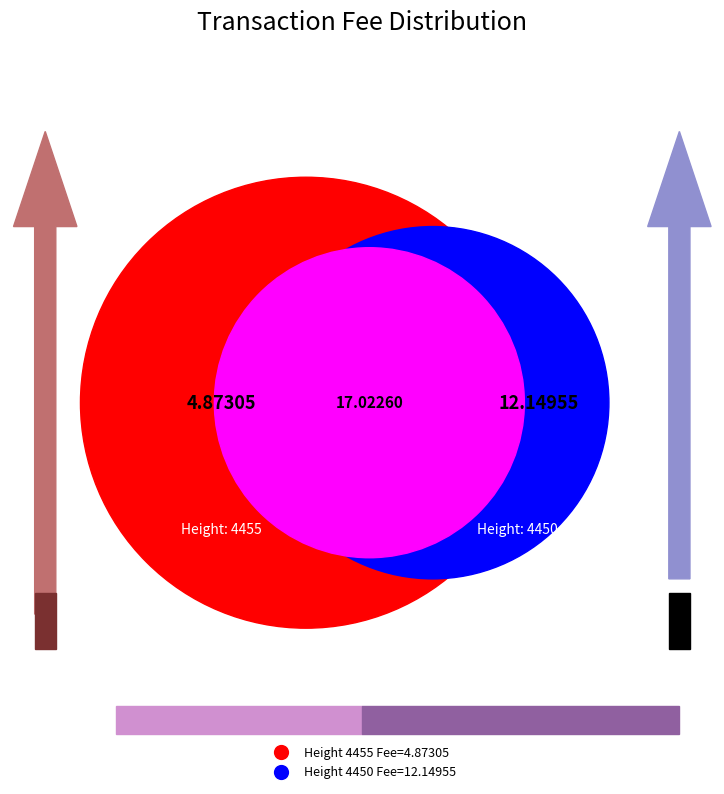

True or false: 4455 accounts for 29% of the total.

True